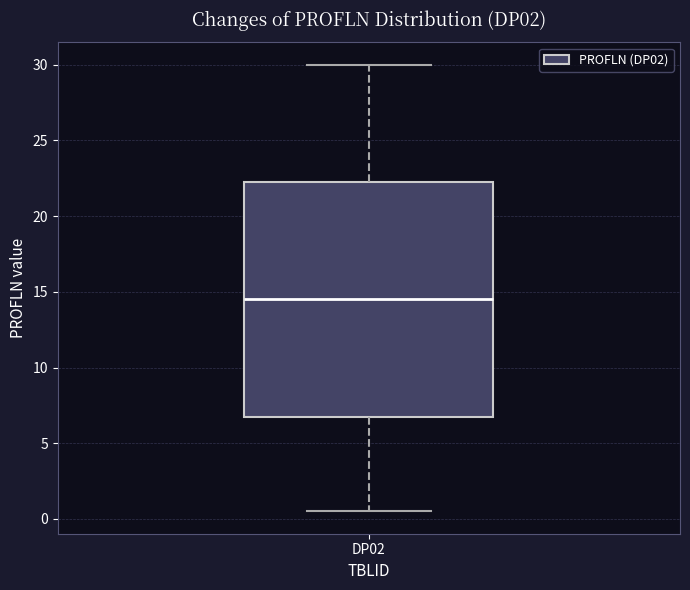

Read this box plot against the y-axis: the position of the median line, the range covered by the box, and the ends of both whiskers. The values are not printed on the chart, so give them approximately, as read against the axis.

median 14.5, box 7.0 to 22.5, whiskers 0.5 to 30.0